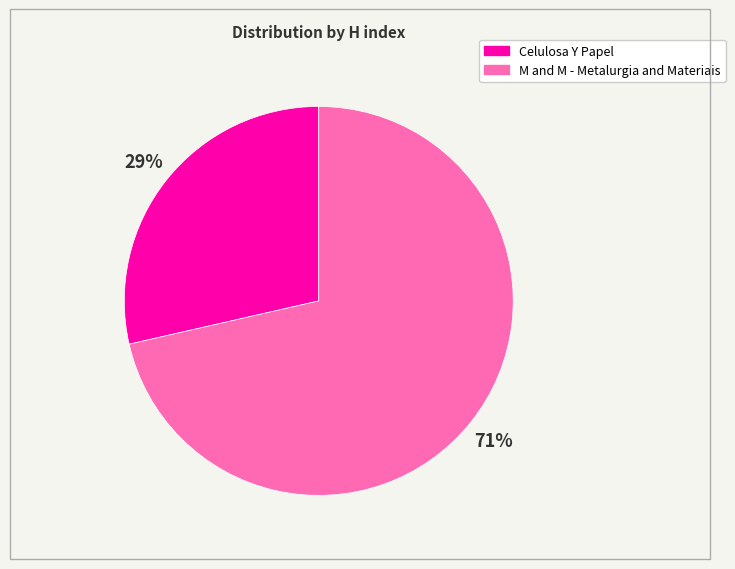

Which has a higher value, Celulosa Y Papel or M and M - Metalurgia and Materiais?

M and M - Metalurgia and Materiais